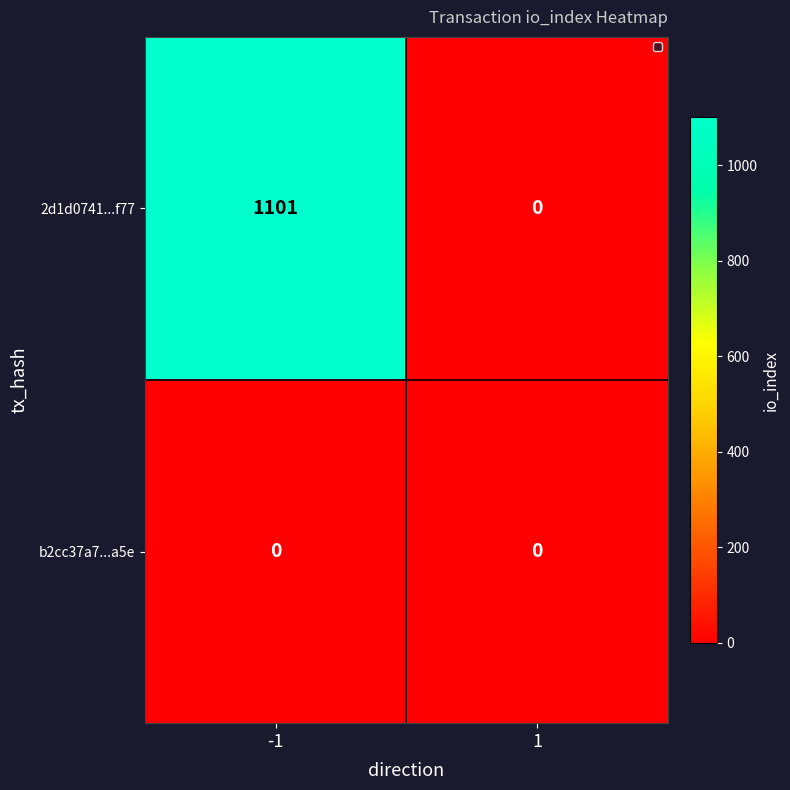

List the series in order of their overall mean, lowest first.

b2cc37a7...a5e, 2d1d0741...f77